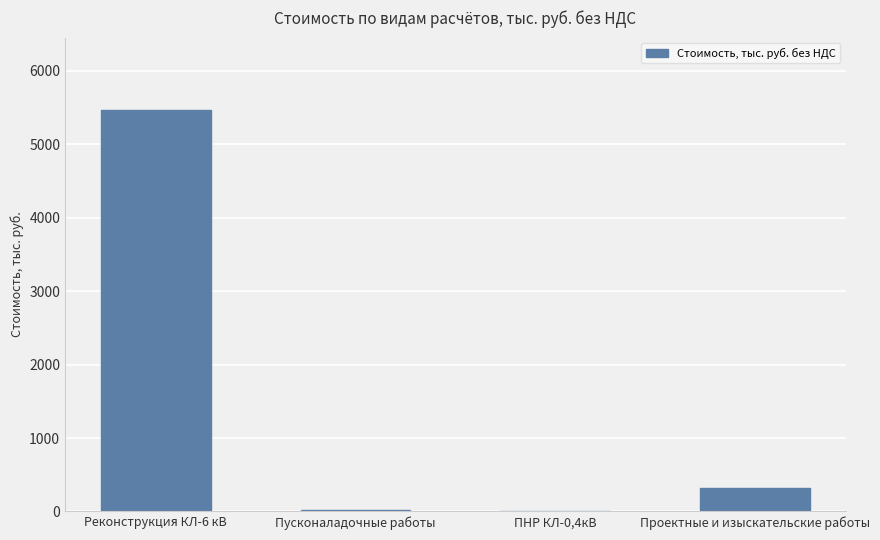

Which has a higher value, Реконструкция КЛ-6 кВ or Проектные и изыскательские работы?

Реконструкция КЛ-6 кВ